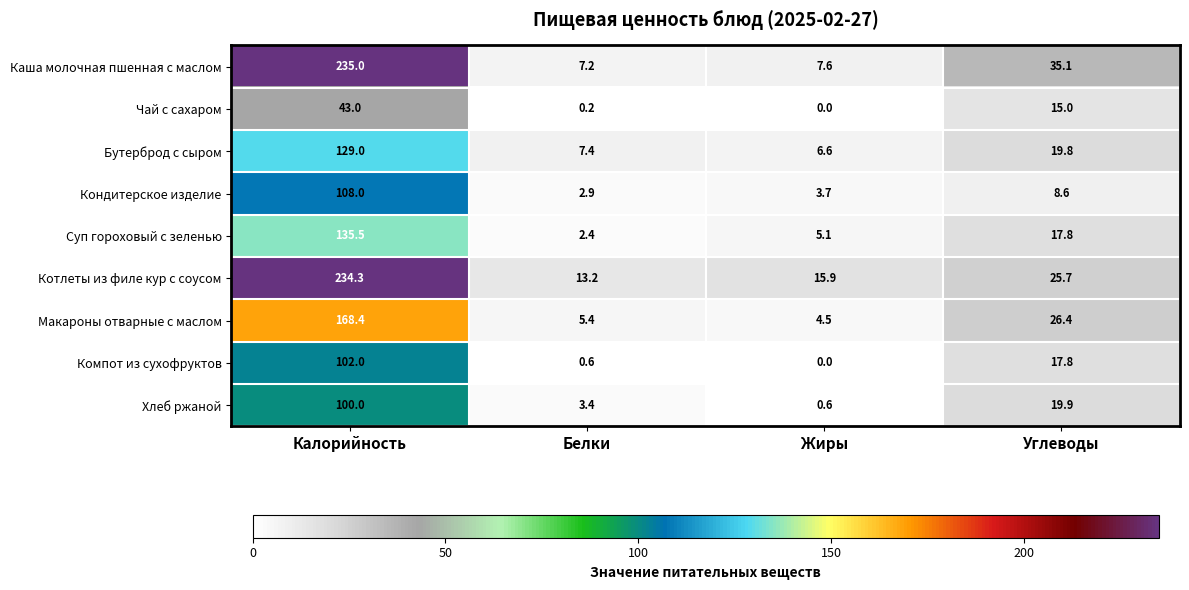

At how many categories does at least one series exceed 179?

1